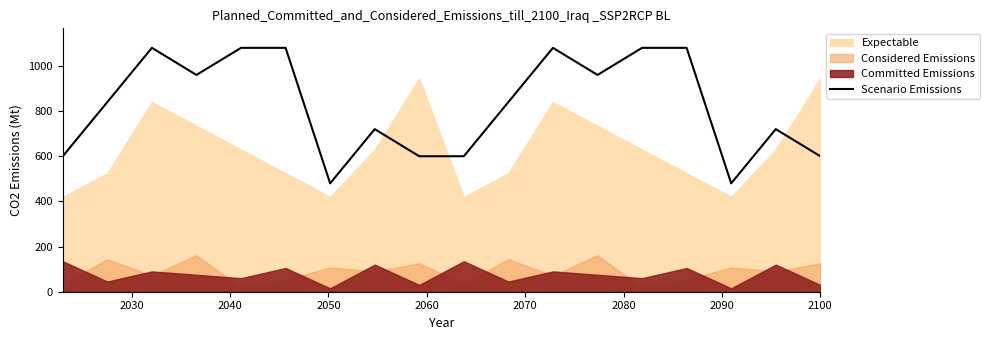

How many points are lower than both their immediate neighbors (excluding endpoints)?

4